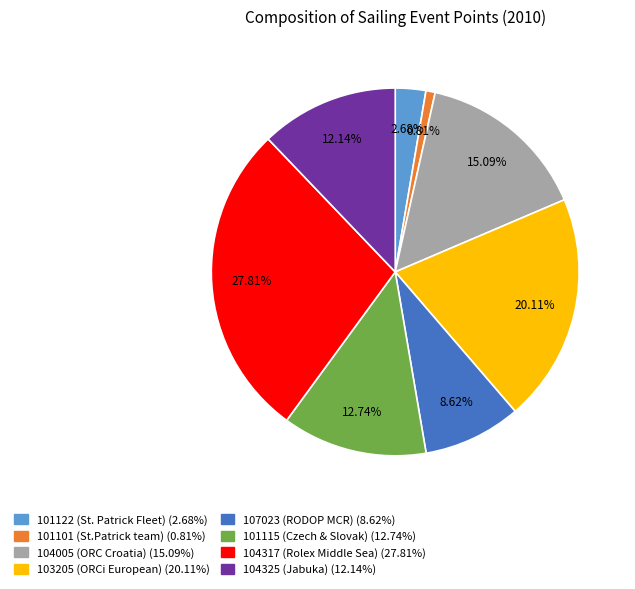

What is the smallest slice in the pie chart?

101101